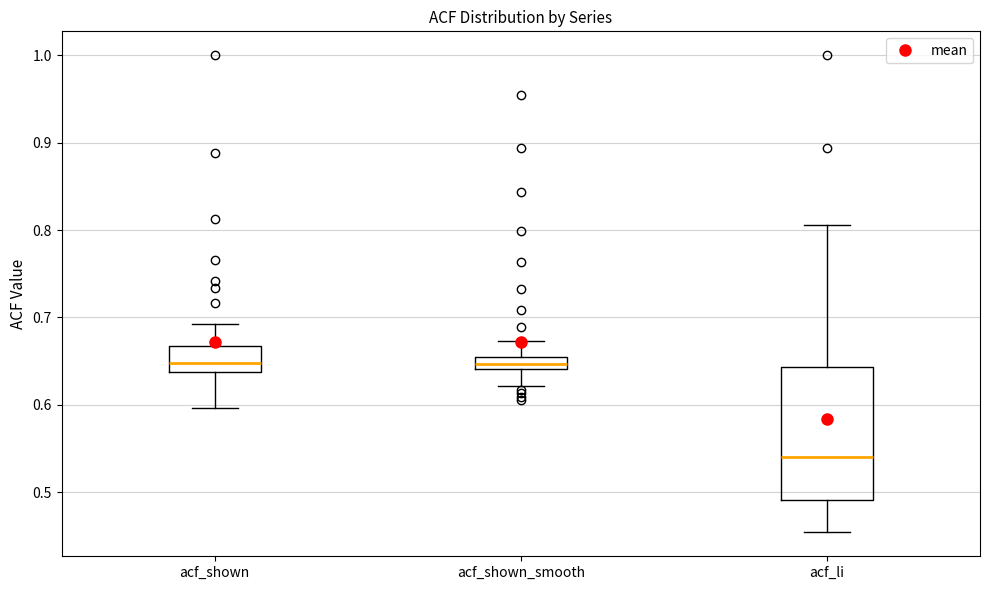

Which box is the tallest, from its lower edge to its upper edge?

acf_li